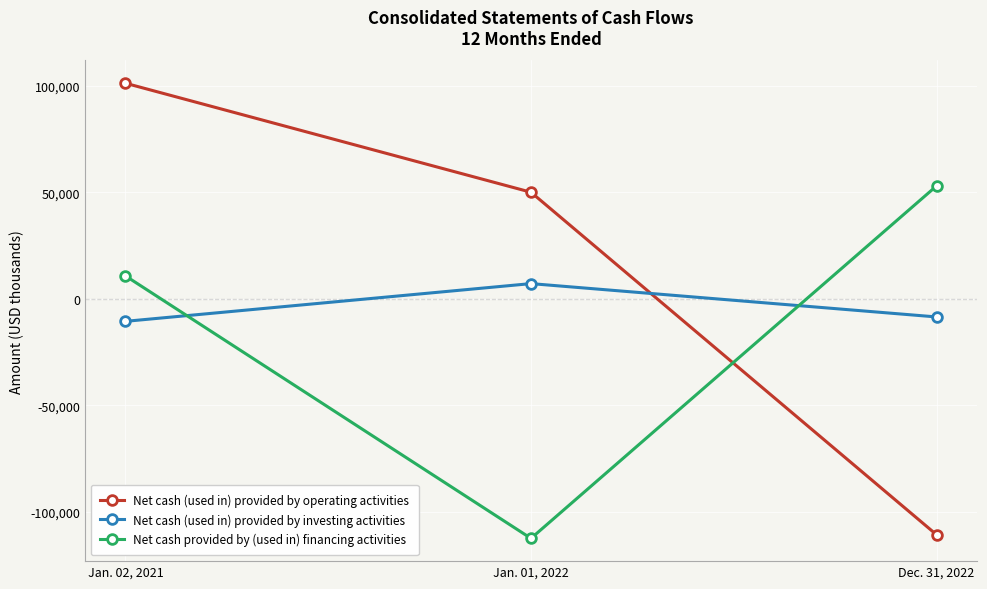

What is the label of the 1st point from the left?

Jan. 02, 2021